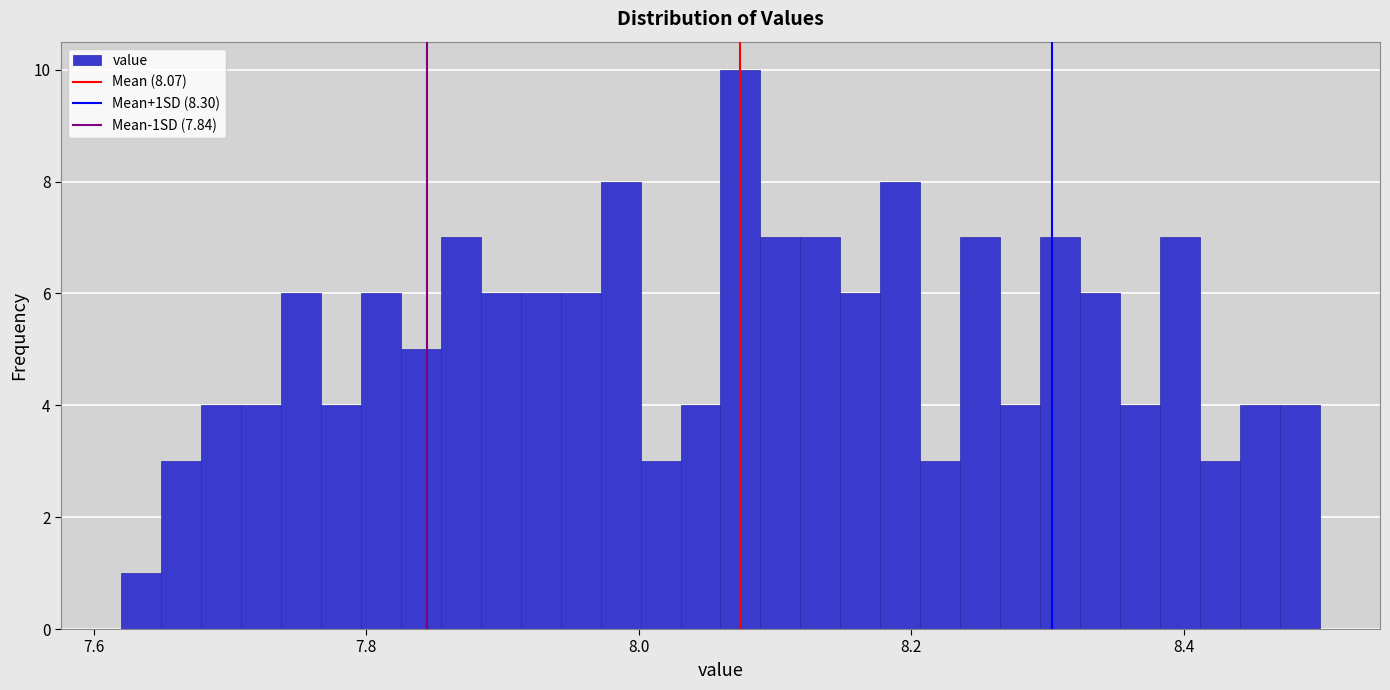

Read against the x-axis, roughly where is the centre of the tallest bar?

8.08